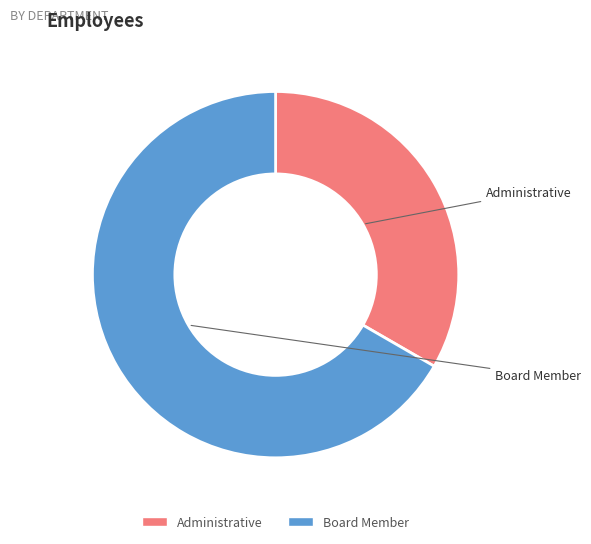

Is Administrative the majority of the pie?

No